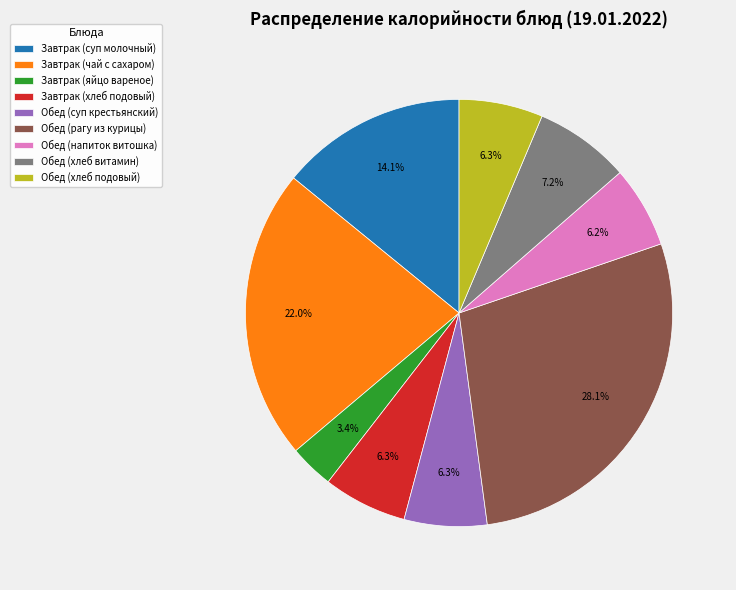

Is there any slice that represents more than half of the pie?

No